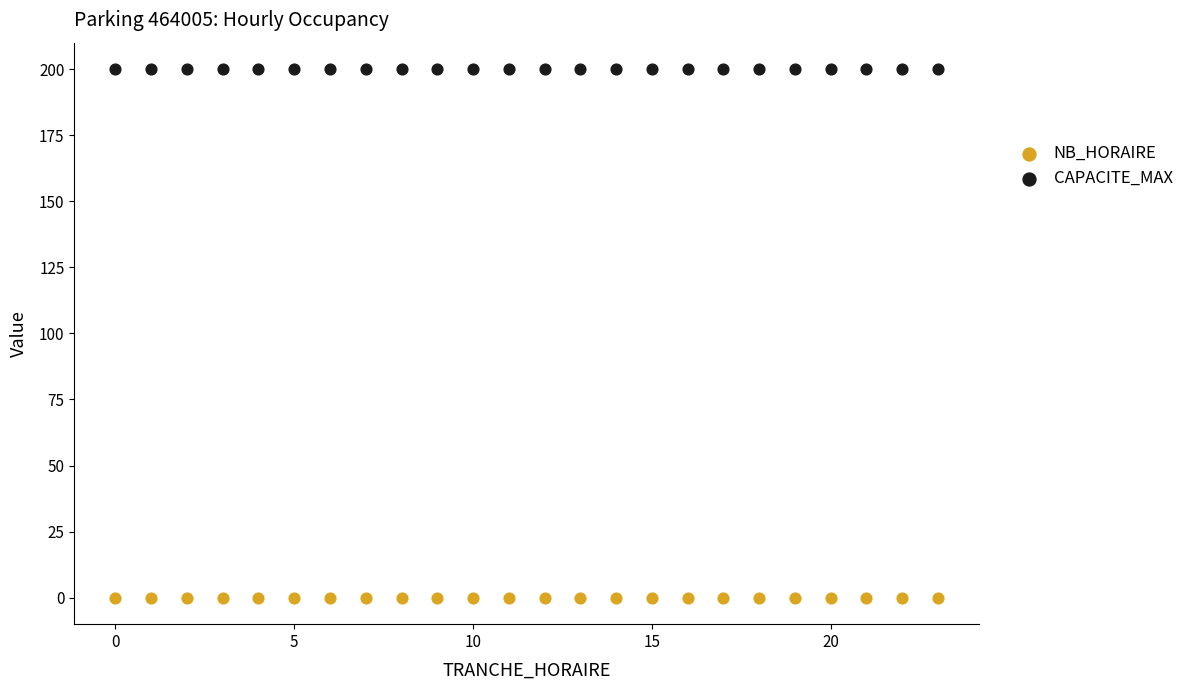

Which series reaches the minimum Y coordinate?

NB_HORAIRE